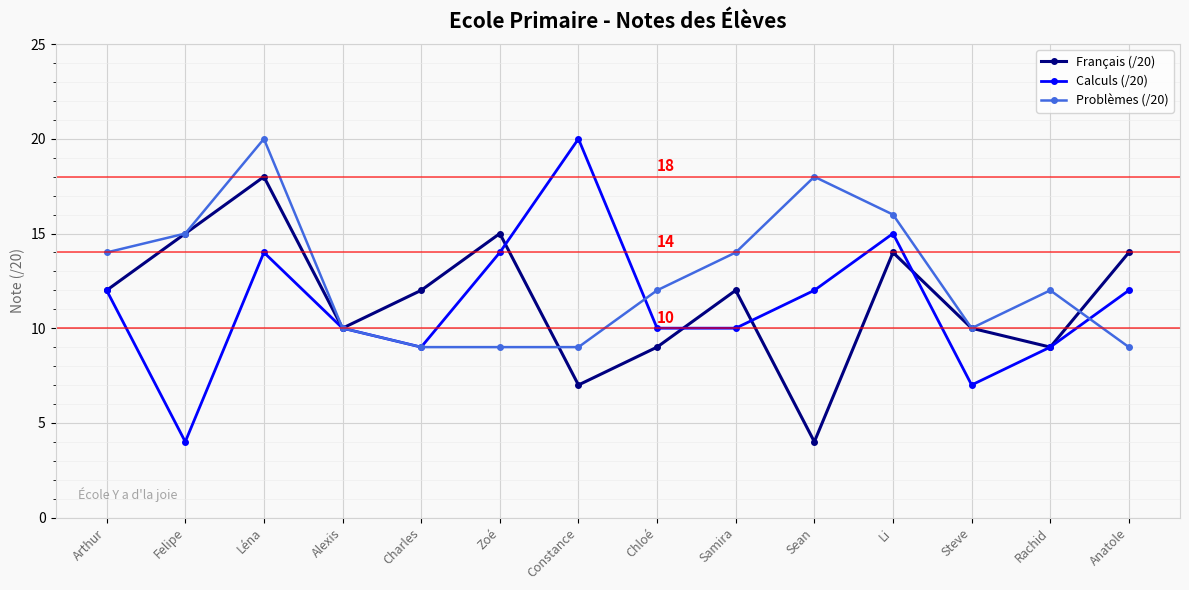

How many data points does each series have?

14